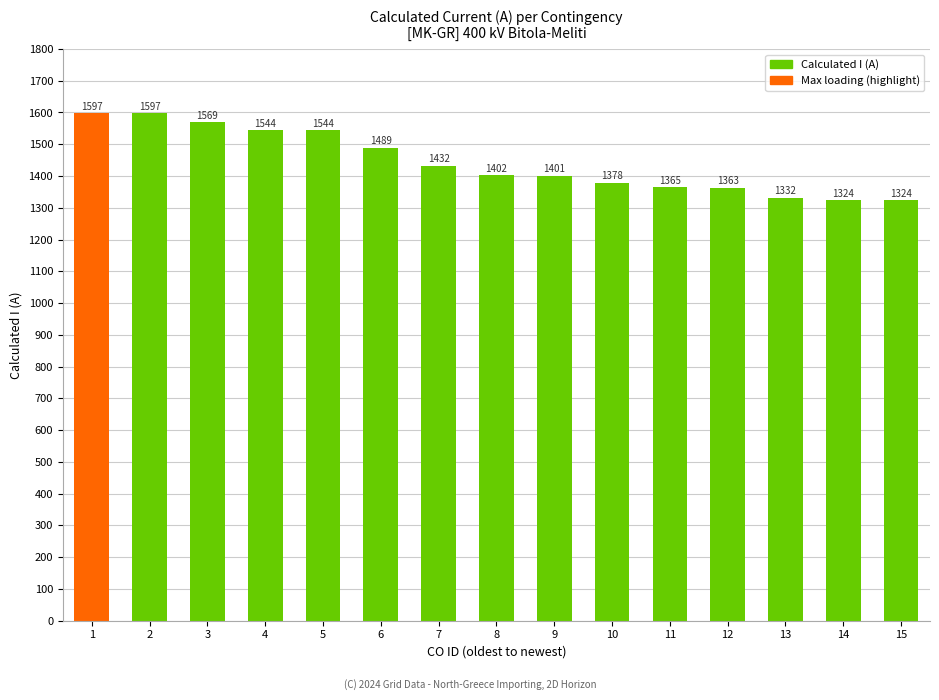

What is the smallest value displayed?

1324